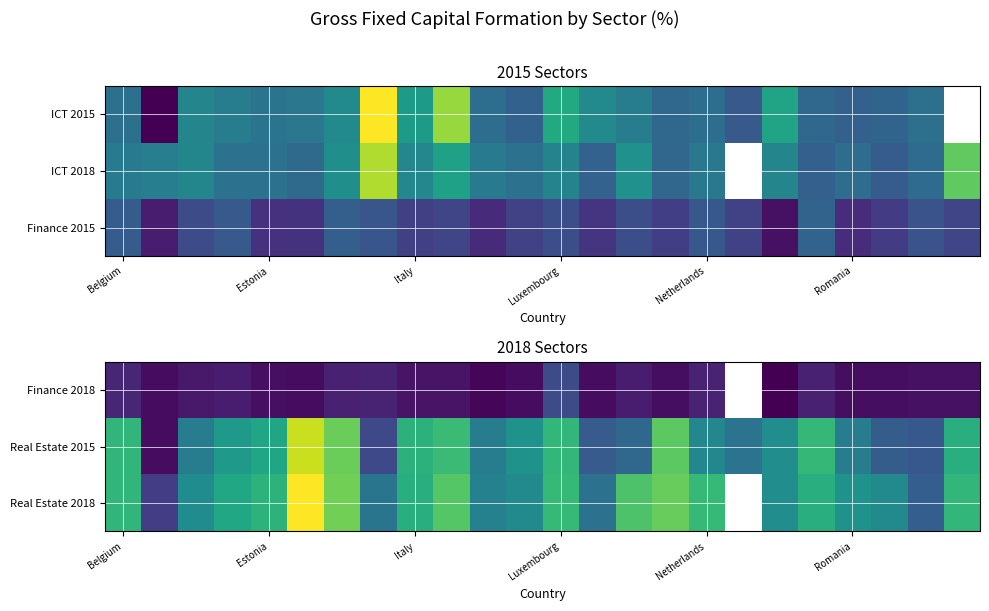

The Finance 2018 series shows 7.3 at Netherlands. True or false?

False